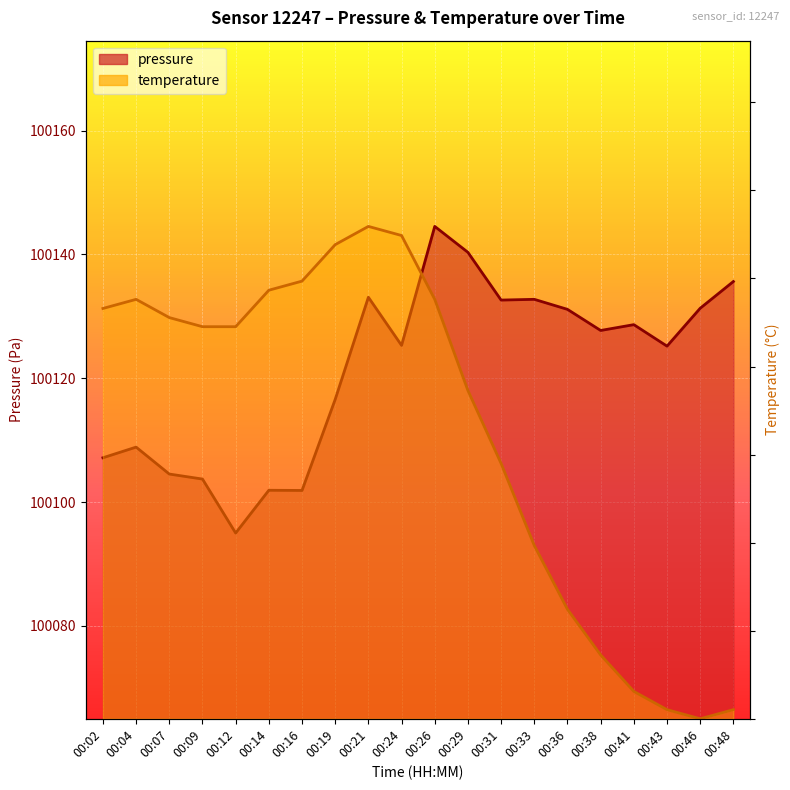

How many values in the pressure series exceed 100127?

10